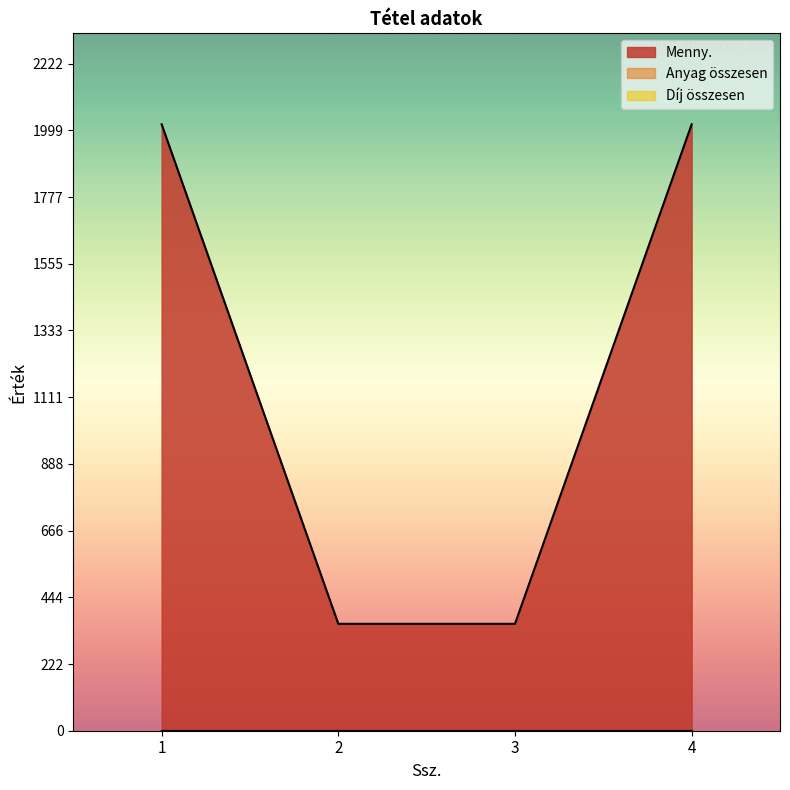

Reading right to left, extract all data points from this chart.

Menny.: 4=2020	3=356	2=356	1=2020
Anyag összesen: 4=0	3=0	2=0	1=0
Díj összesen: 4=0	3=0	2=0	1=0